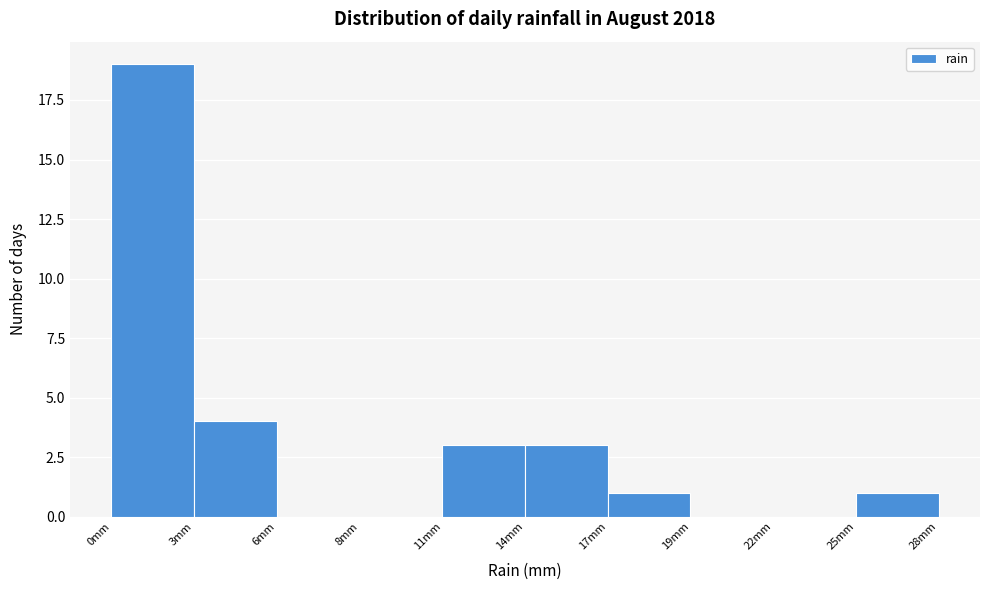

Reading right to left, list all the values displayed in this chart.

28mm=1	22mm=0	19mm=0	17mm=1	14mm=3	11mm=3	8mm=0	6mm=0	3mm=4	0mm=19